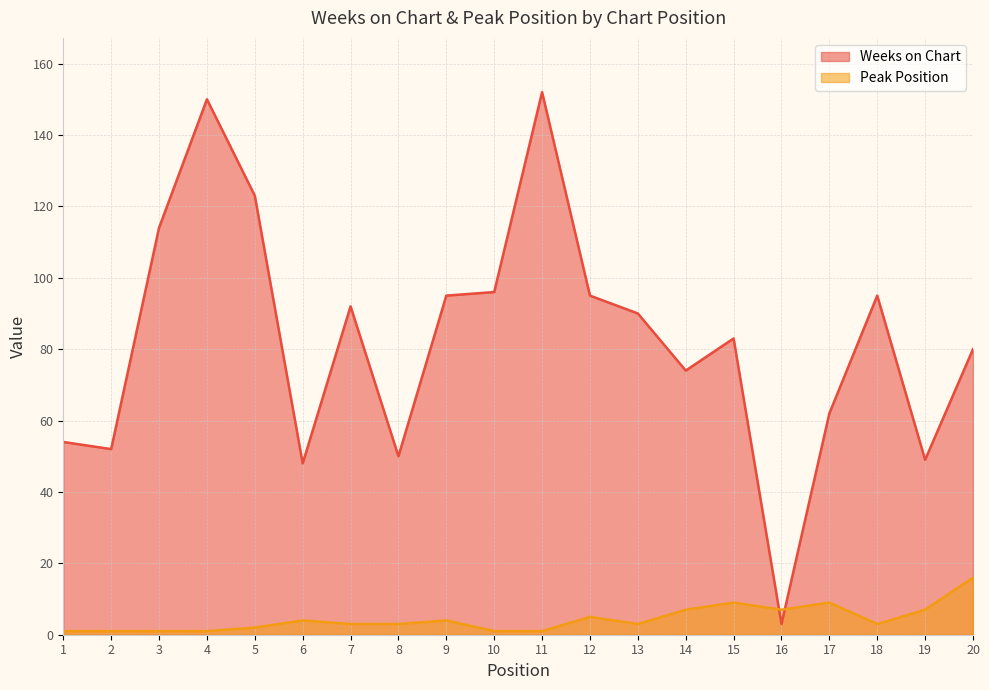

Rank the series by their average value, from lowest to highest.

Peak Position, Weeks on Chart